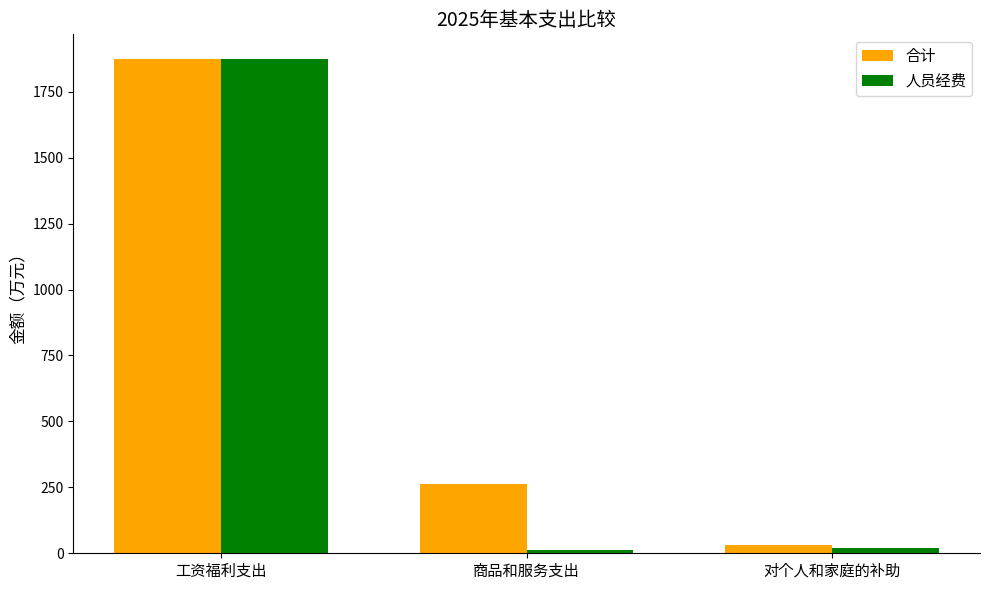

At 商品和服务支出, list the series in order from smallest to largest.

人员经费, 合计